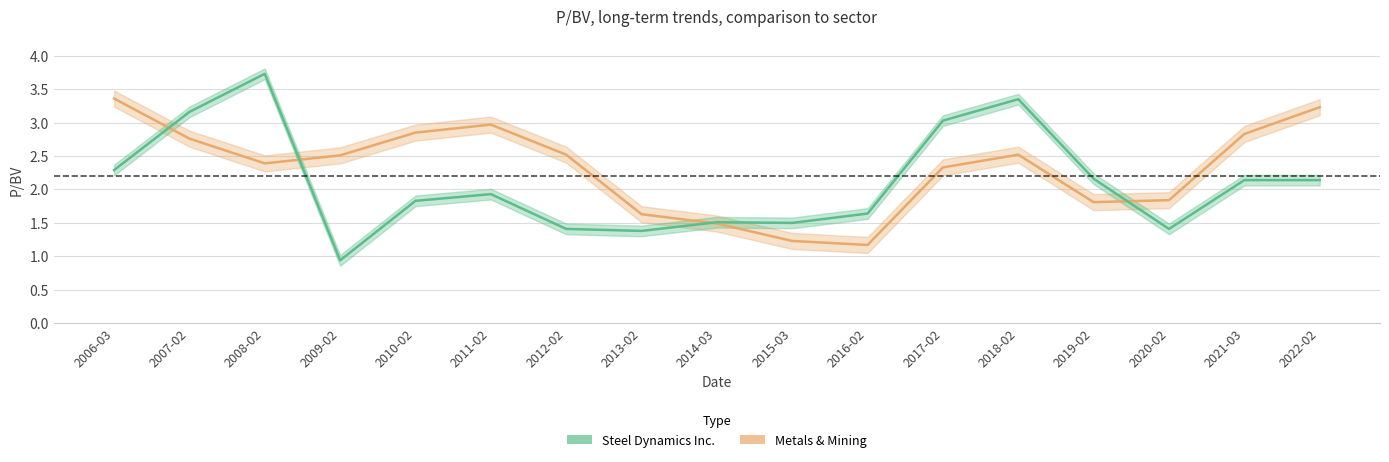

Which has a higher value, 2012-02 or 2007-02?

2007-02